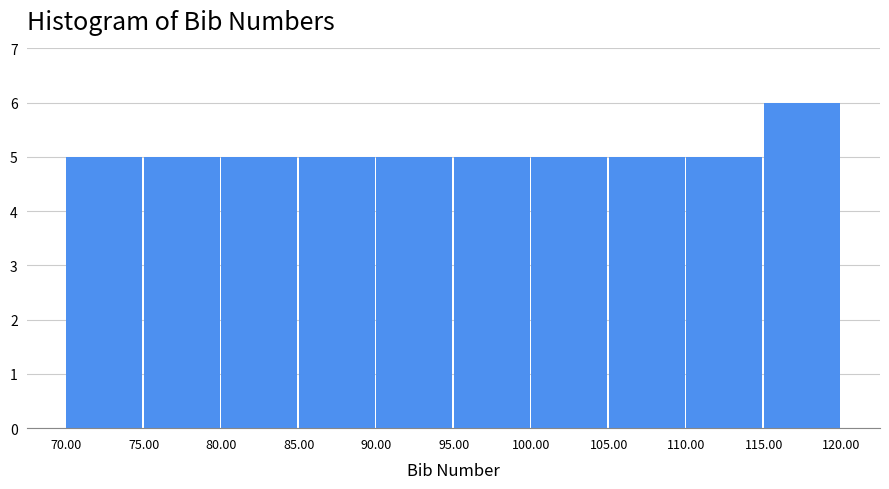

Reading left to right, list every bar in this chart as the range it spans on the x-axis followed by its height. The values are not printed on the chart, so give them approximately, as read against the axis.

70.00 to 75.00: 5
75.00 to 80.00: 5
80.00 to 85.00: 5
85.00 to 90.00: 5
90.00 to 95.00: 5
95.00 to 100.00: 5
100.00 to 105.00: 5
105.00 to 110.00: 5
110.00 to 115.00: 5
115.00 to 120.00: 6